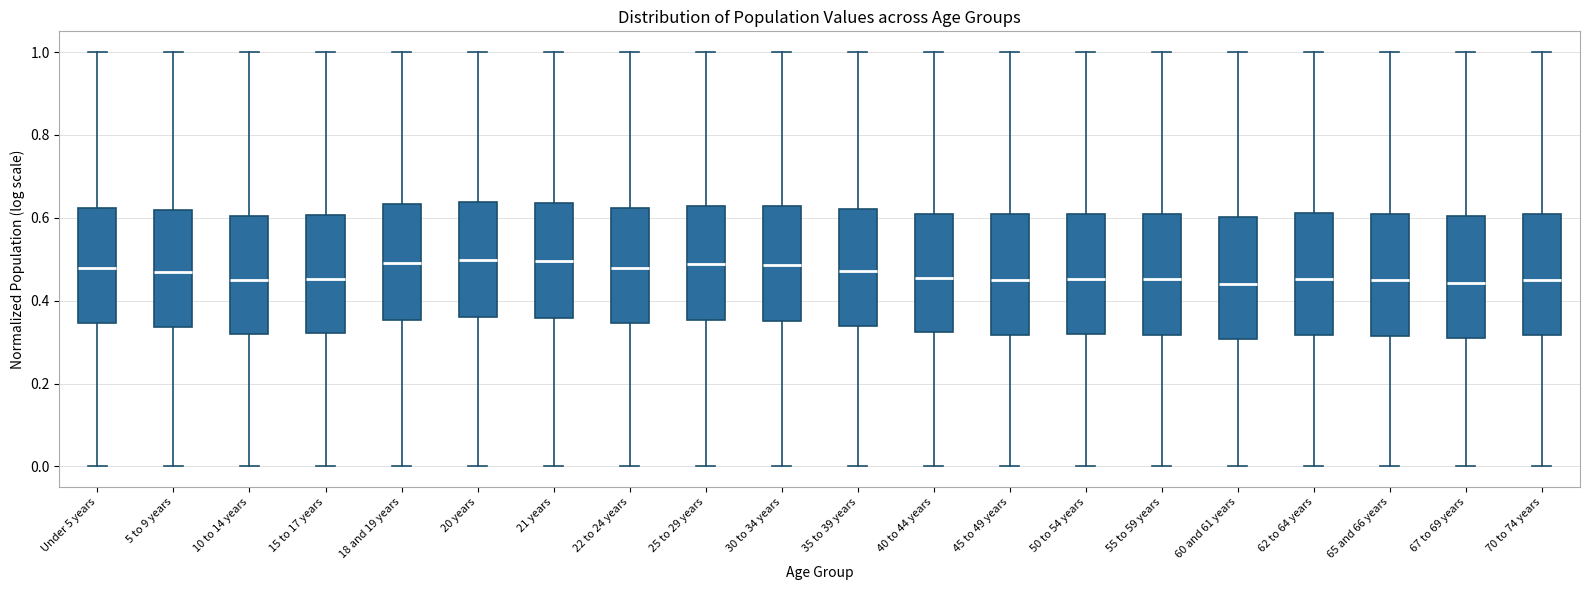

Where is the lower edge of the box for 10 to 14 years on the y-axis? The values are not printed on the chart, so give them approximately, as read against the axis.

0.32